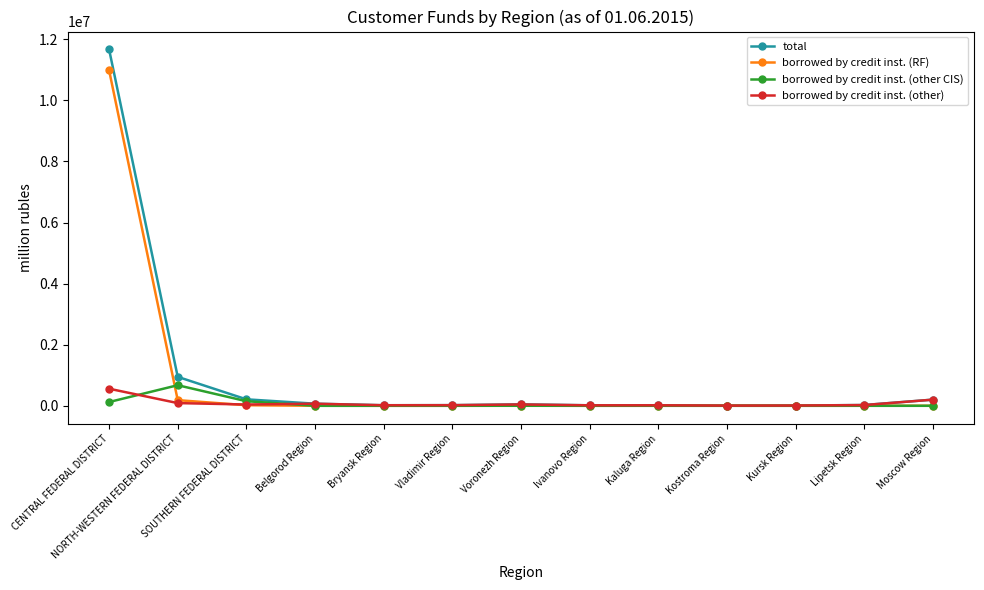

What is the label of the 12th point from the left?

Lipetsk Region